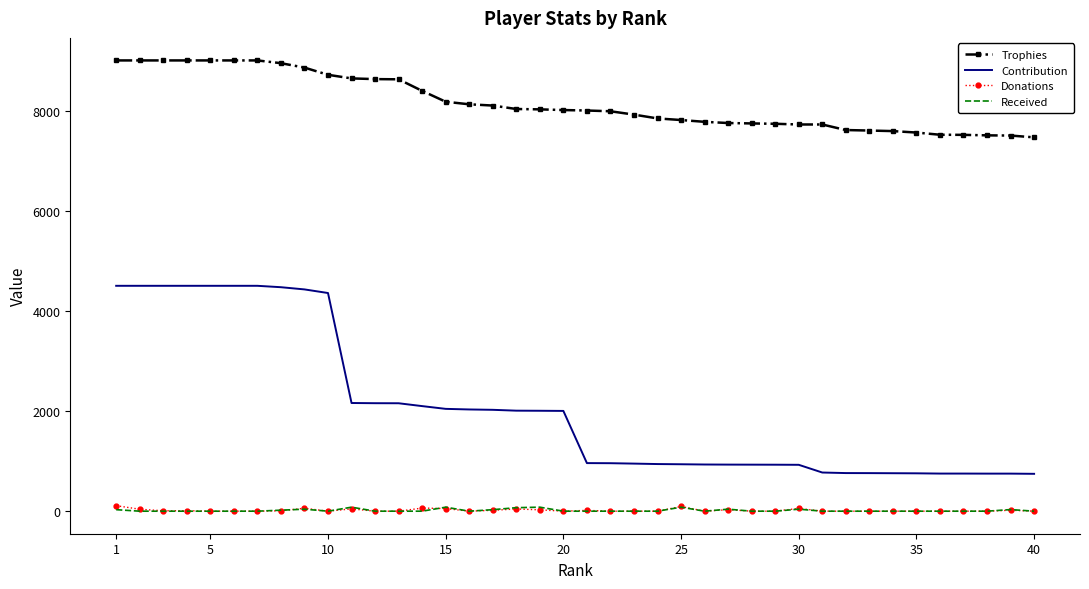

Which series has the largest total across all categories?

Trophies